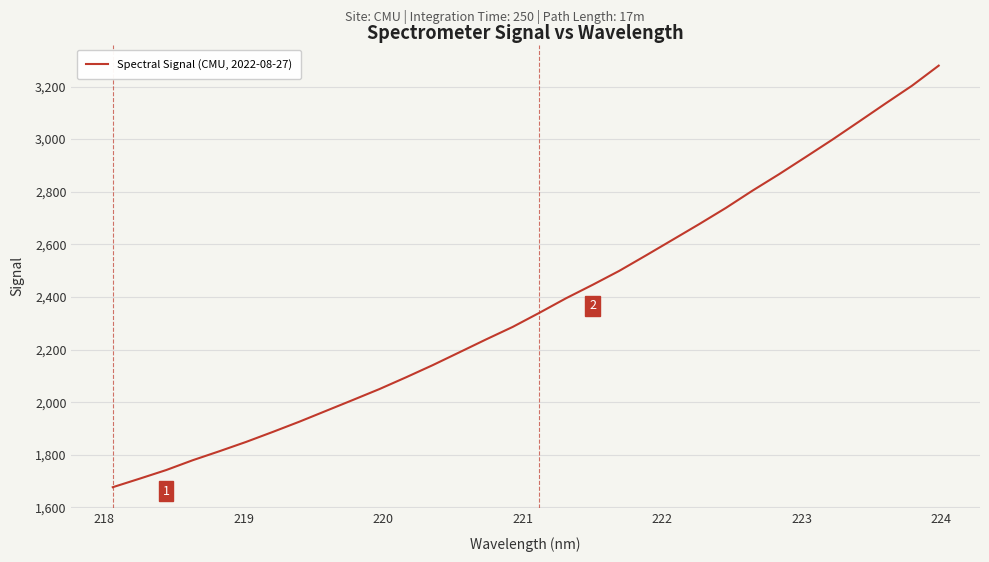

What is the smallest value displayed?

1676.6